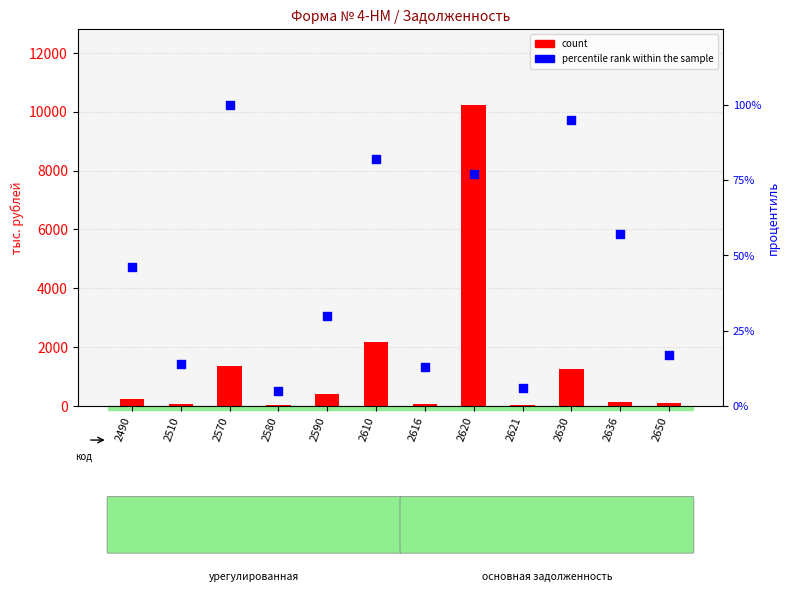

Which series has the largest total across all categories?

count